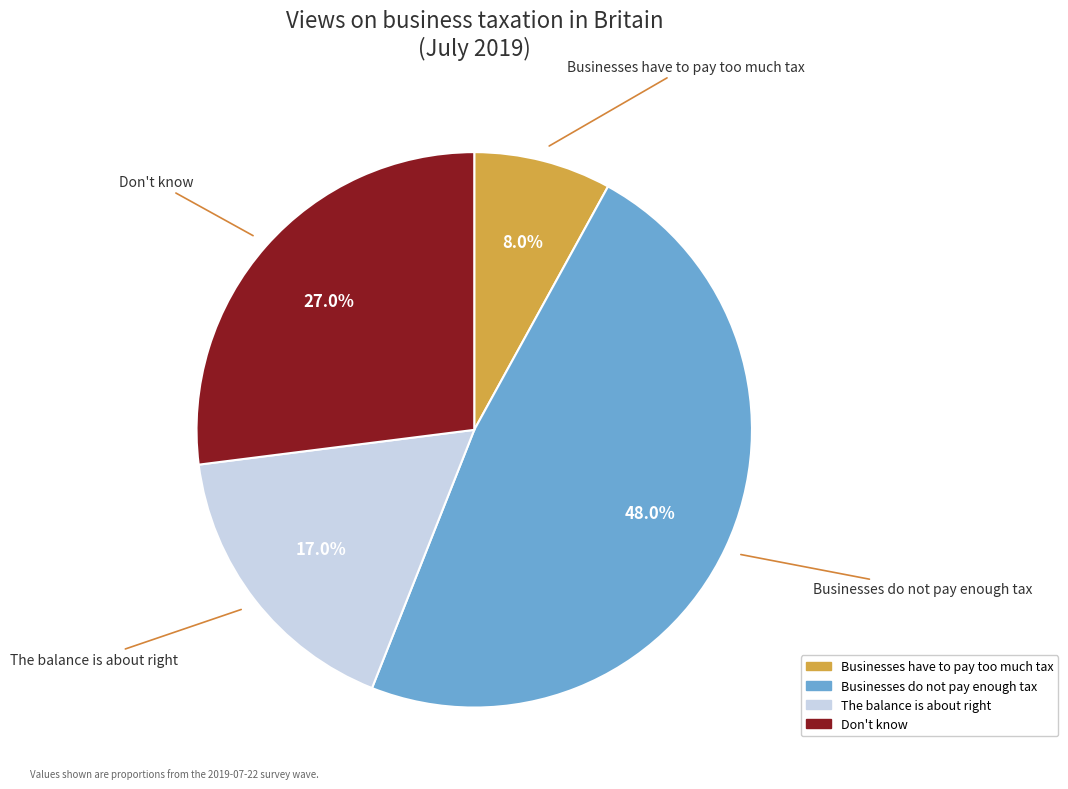

Do Businesses have to pay too much tax and Don't know together represent more than half of the pie?

No